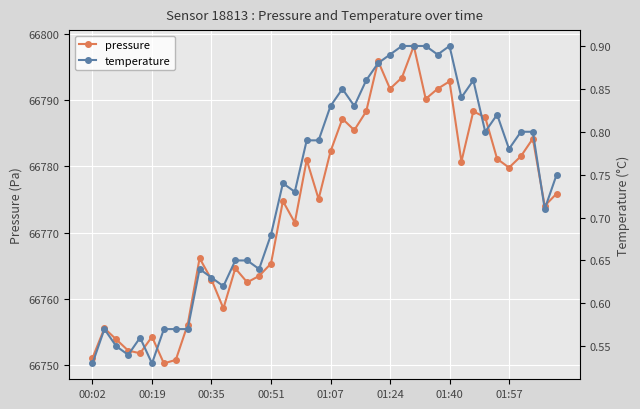

In pressure, how many points are lower than both neighbors (excluding endpoints)?

12